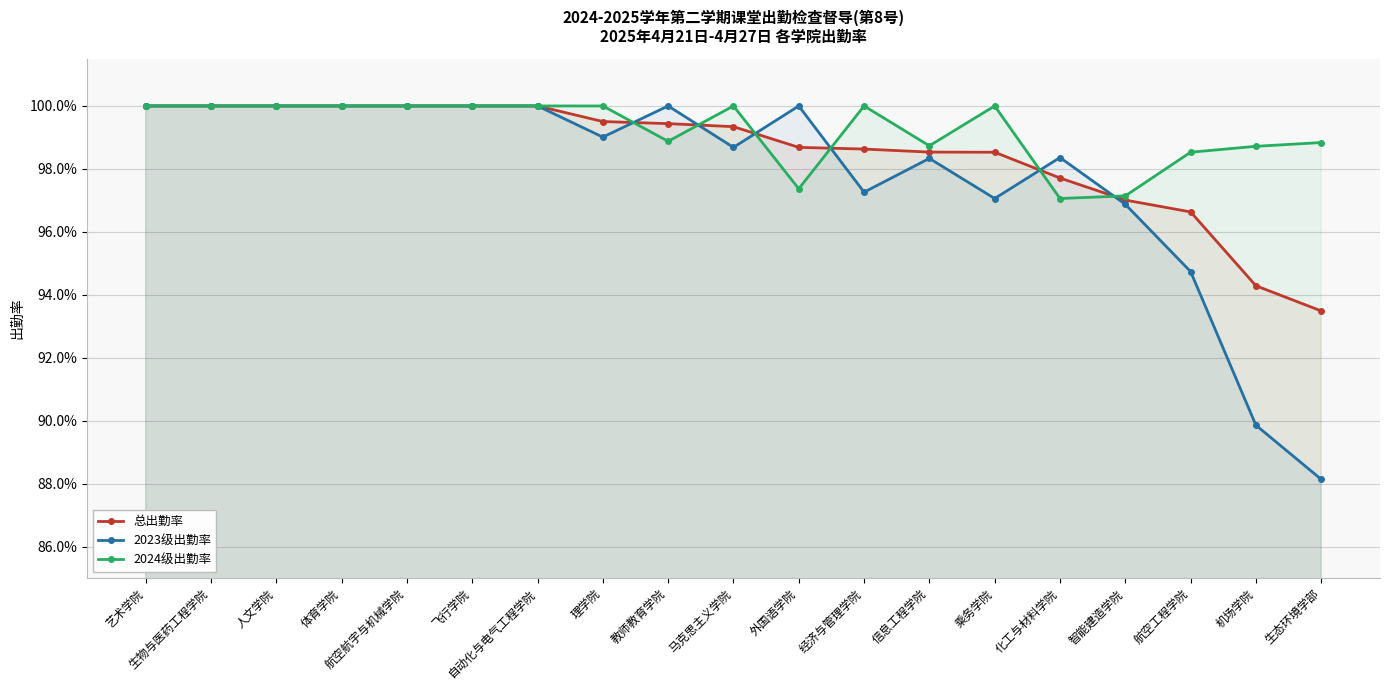

What is the label of the 11th point from the right?

教师教育学院